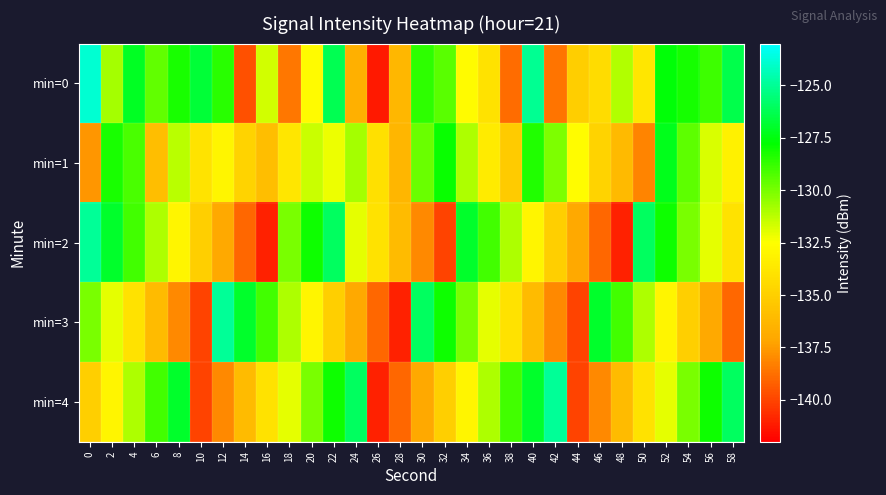

At which category is the sum across all series the highest?

22